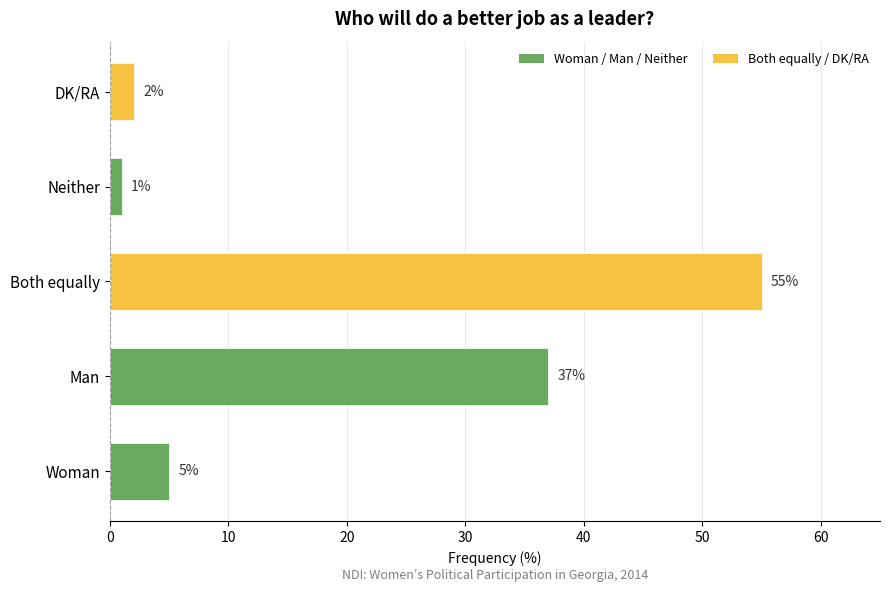

Rank the categories by value from highest to lowest.

Both equally, Man, Woman, DK/RA, Neither